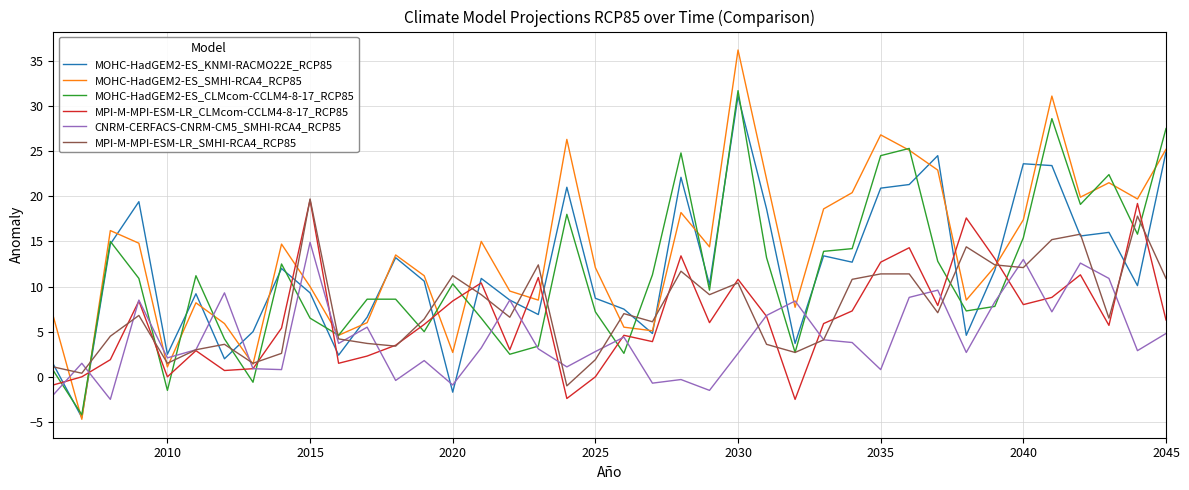

How many values in MOHC-HadGEM2-ES_SMHI-RCA4_RCP85 are above zero?

39